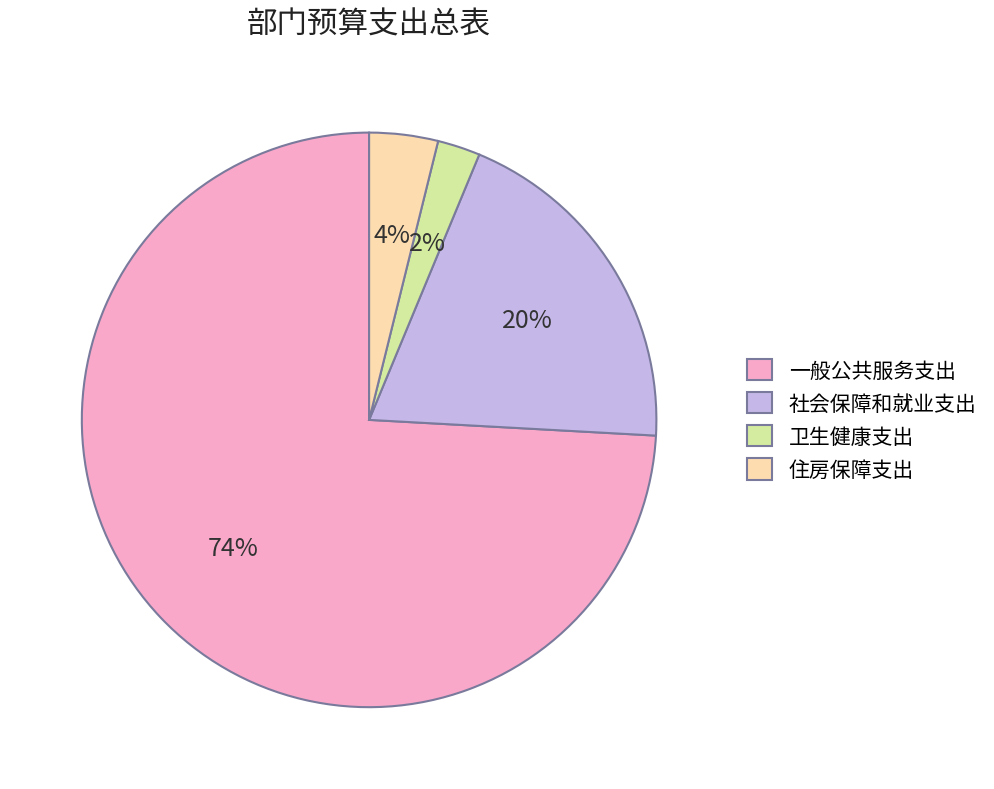

Rank the categories by value from lowest to highest.

卫生健康支出, 住房保障支出, 社会保障和就业支出, 一般公共服务支出